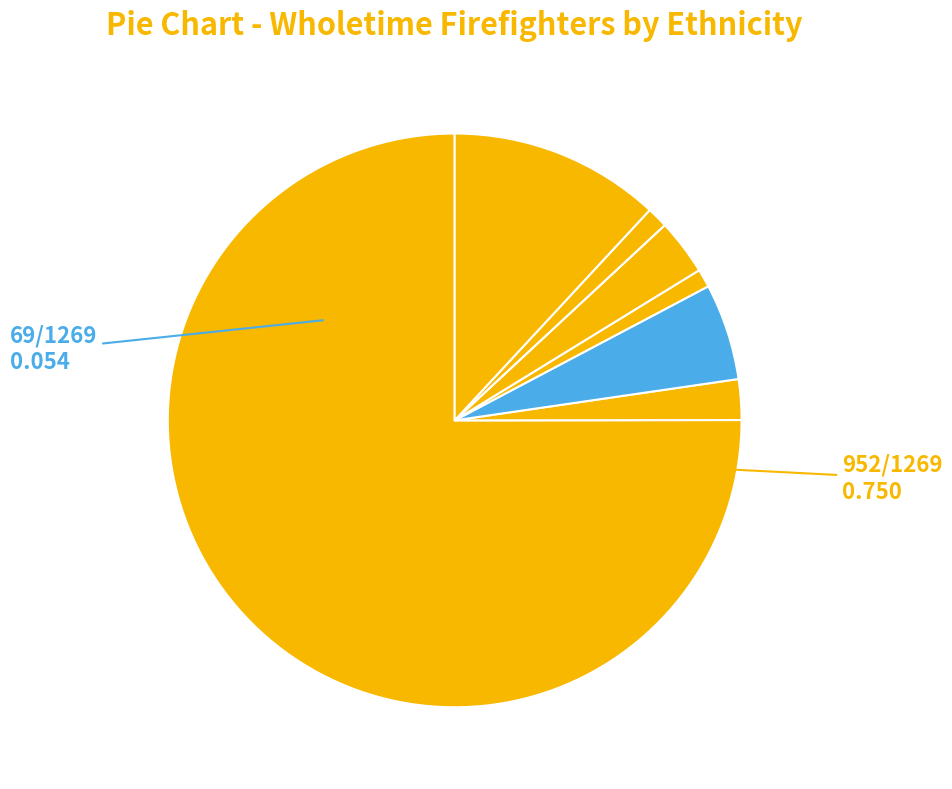

Rank the categories by value from highest to lowest.

White, Not Stated, Mixed, Black, Any other white, Any other ethnic minority, Asian, Chinese